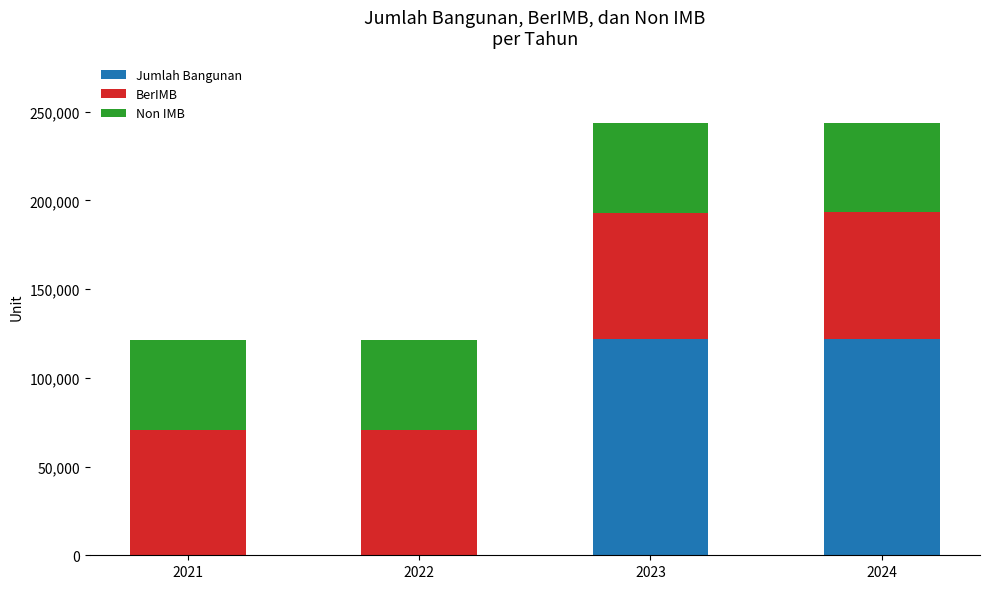

What is the highest value of the Jumlah Bangunan series?

121921